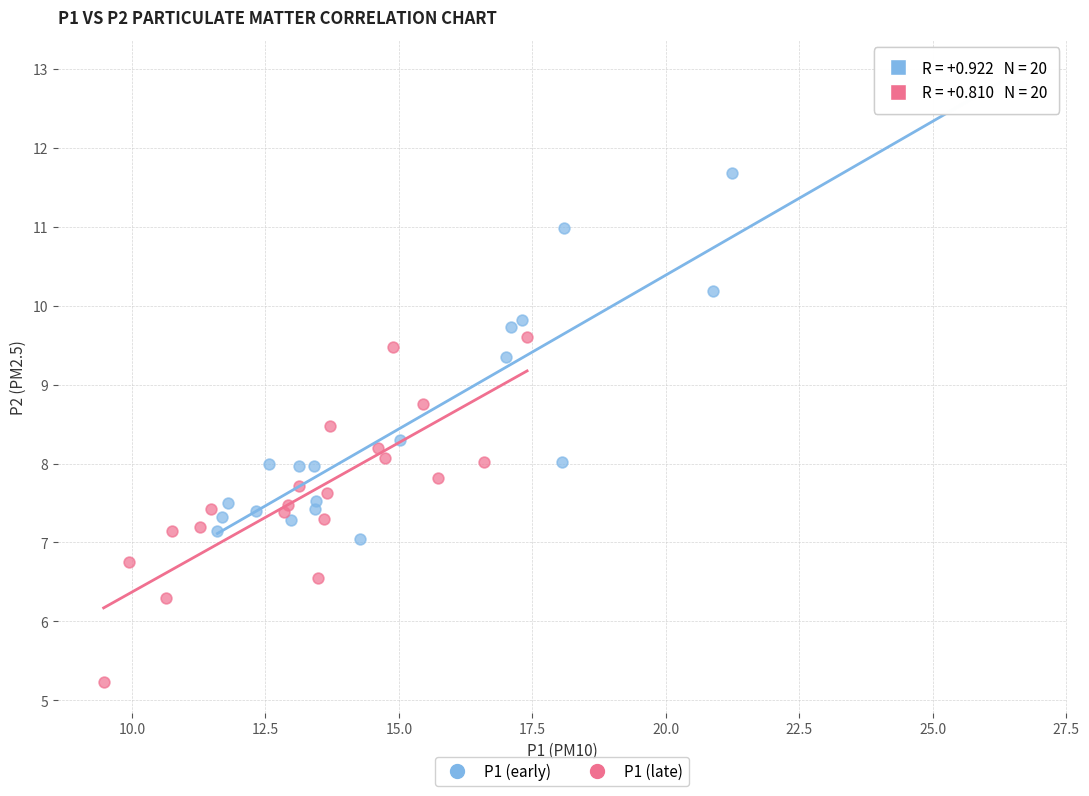

Which series has the widest spread of Y values?

P1 (early)